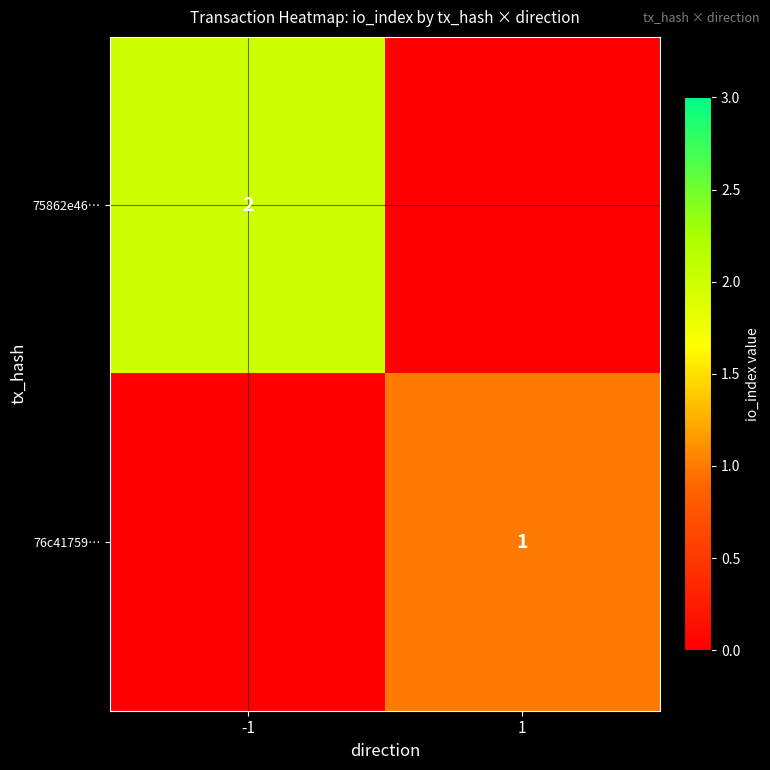

Is the value of 76c41759… at 1 greater than the value of 75862e46… at -1?

No